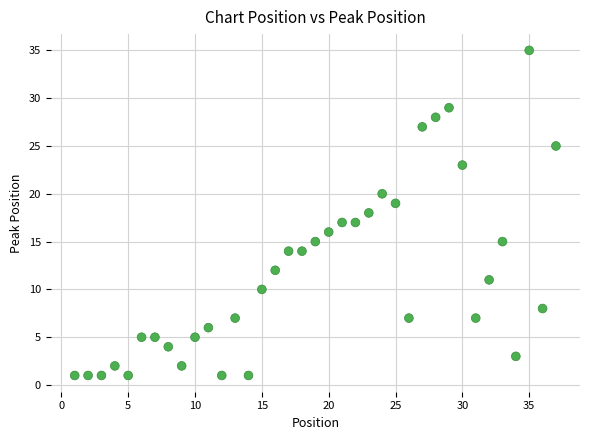

What is the range of X values (max minus min)?

36